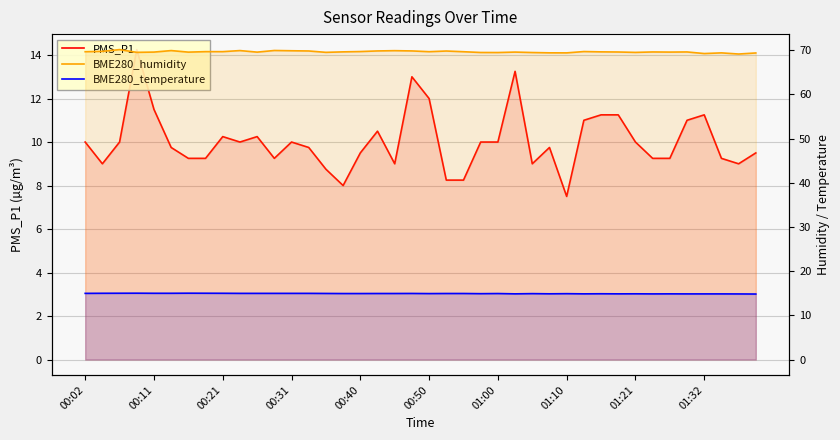

What is the average value of the BME280_humidity series?

69.6